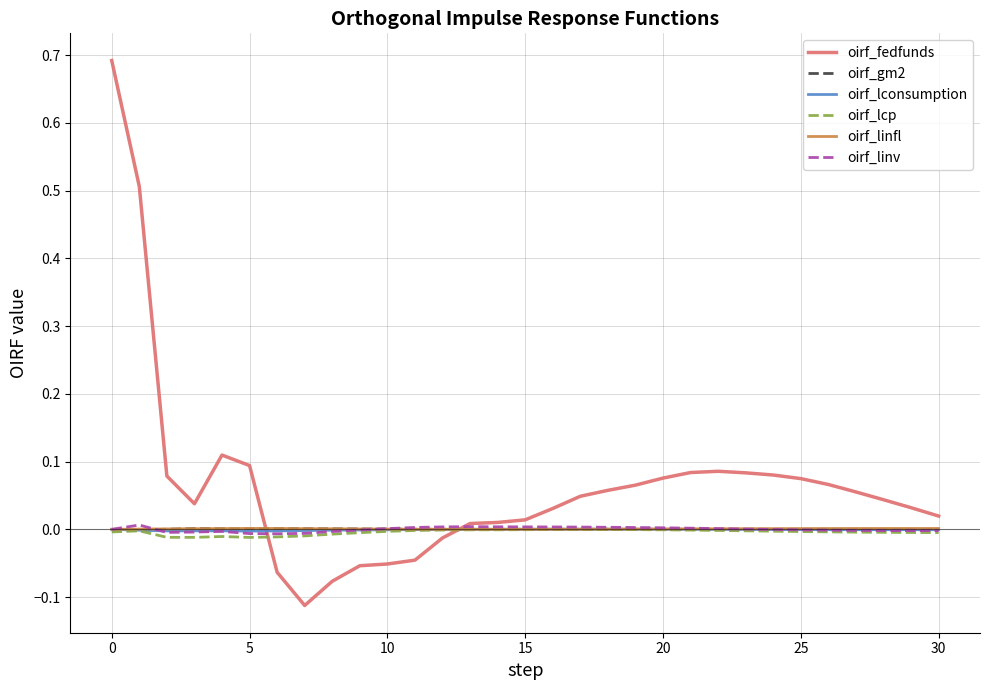

Which series has the largest range (max minus min)?

oirf_fedfunds